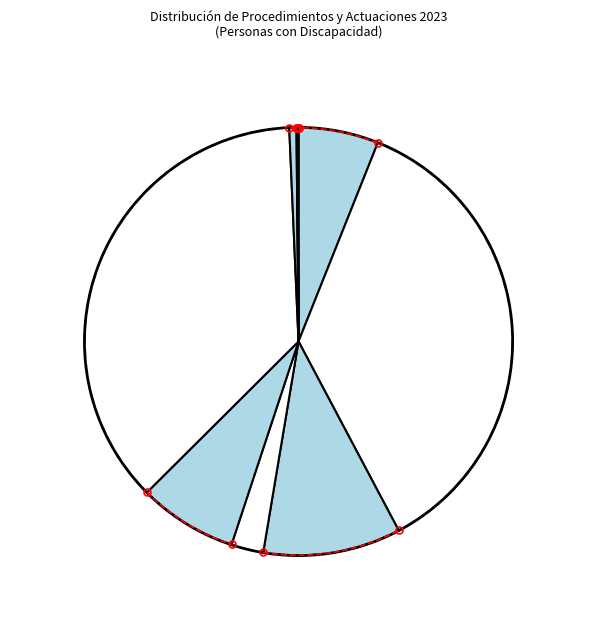

True or false: Solicitudes JV presentadas accounts for 14% of the total.

False